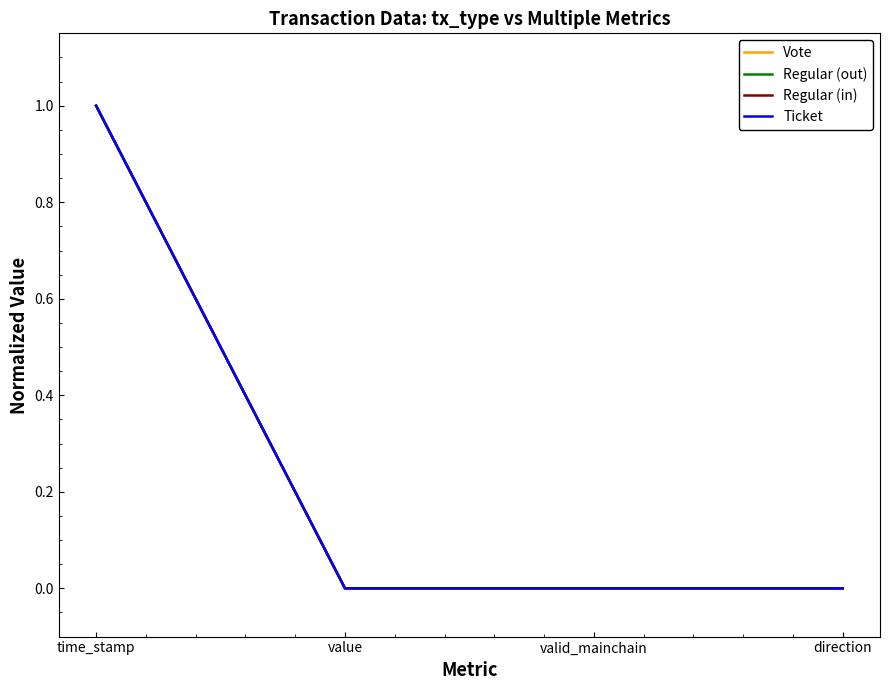

The Regular (in) series shows 0.6 at valid_mainchain. True or false?

False